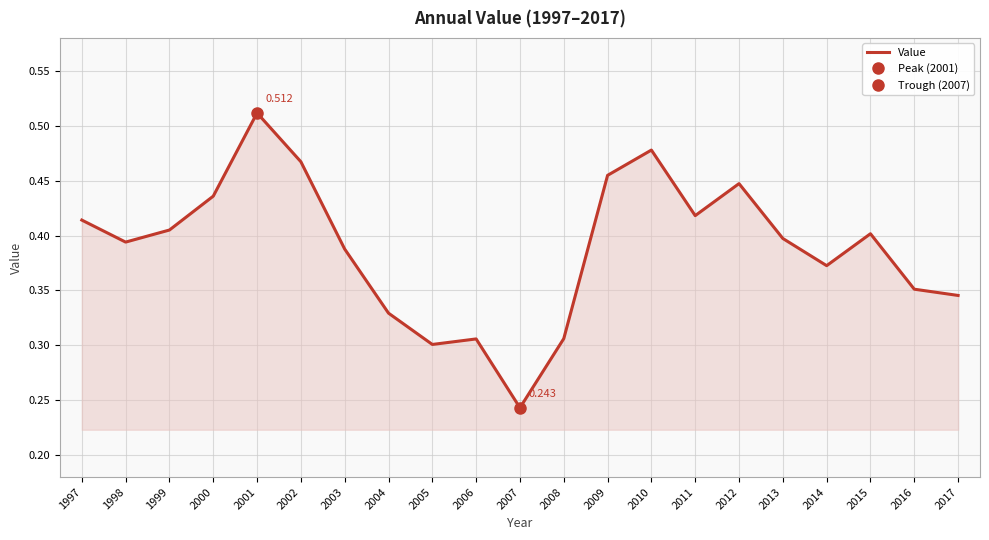

The value at 2000 is 0.4. True or false?

True